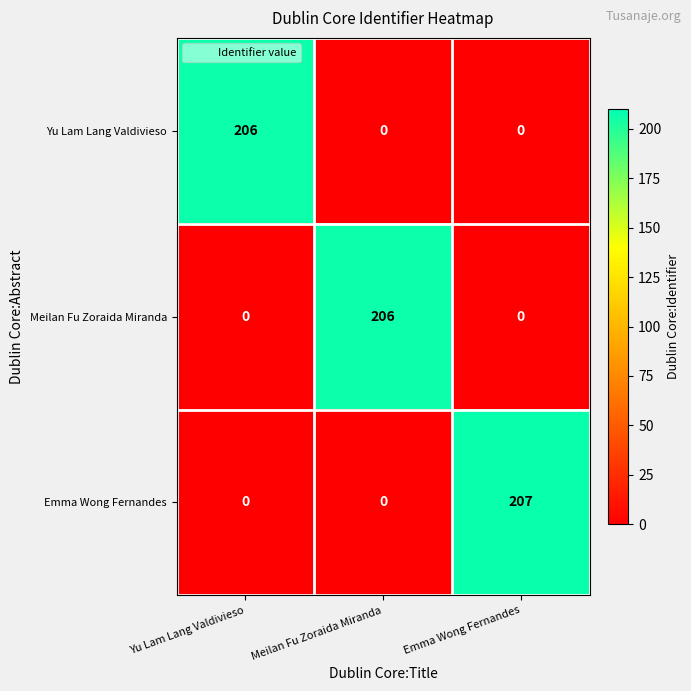

Is it true that Yu Lam Lang Valdivieso equals 63 at Yu Lam Lang Valdivieso?

False